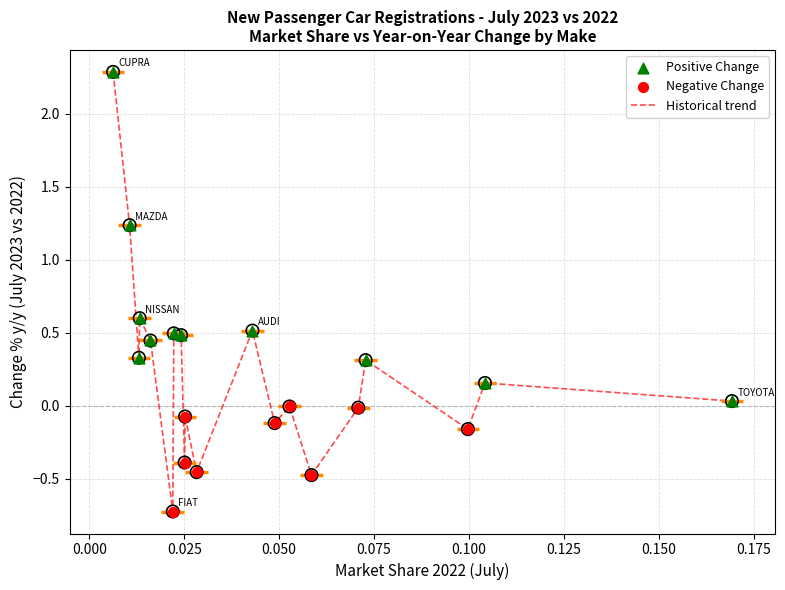

What is the minimum value shown in the chart?

-0.7